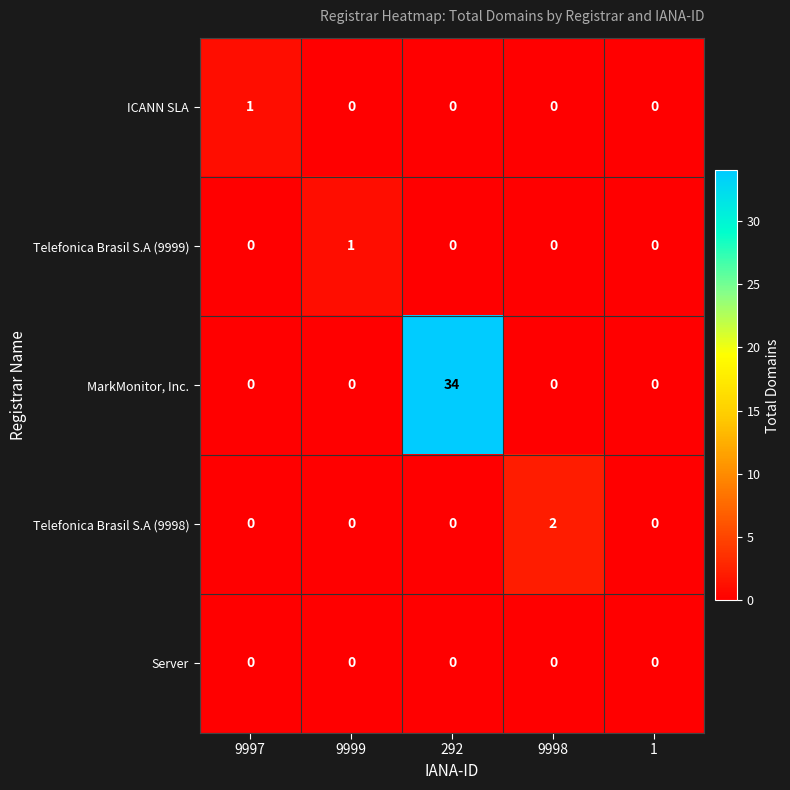

What is the difference between the maximum and minimum values in the MarkMonitor, Inc. series?

34